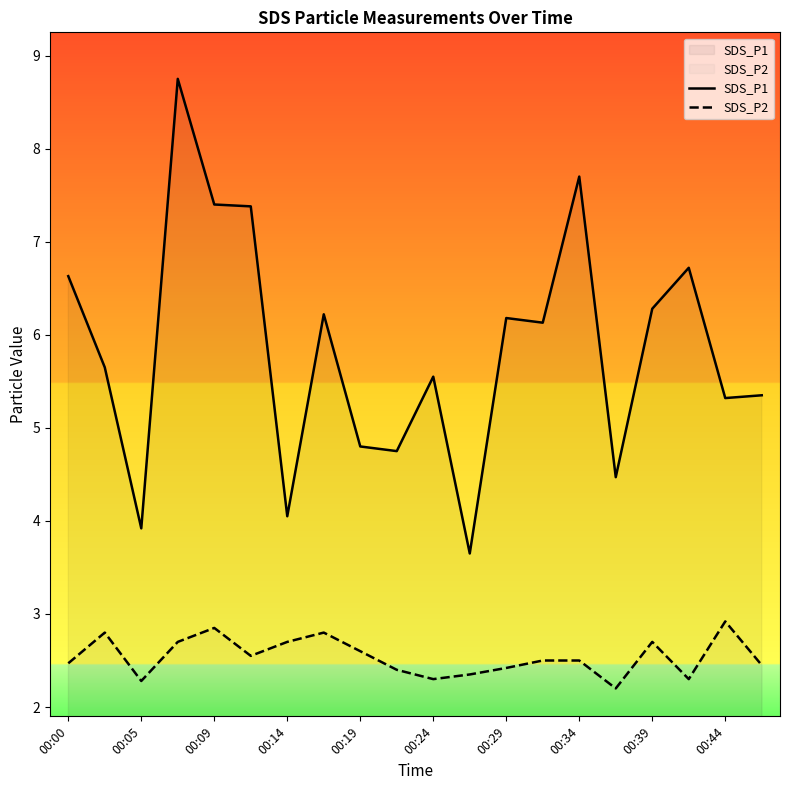

What is the total value across all series at 00:00?

9.1